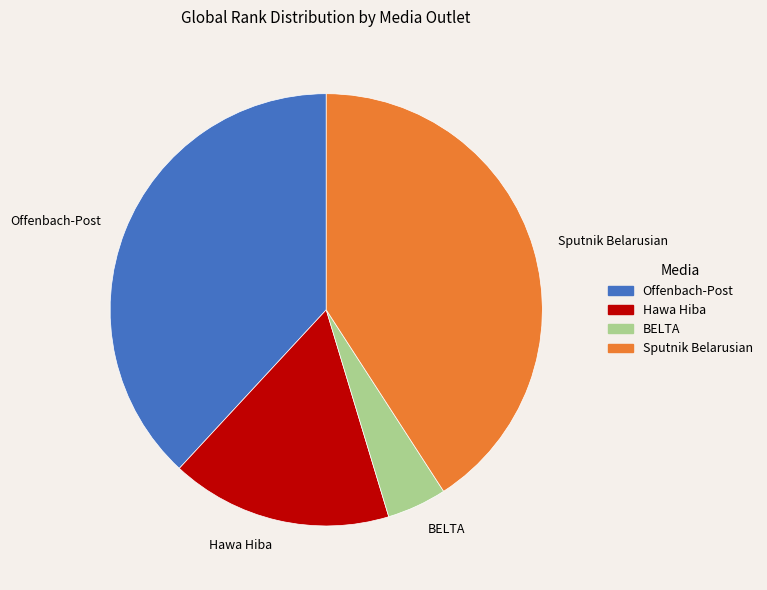

How many slices are in this pie chart?

4